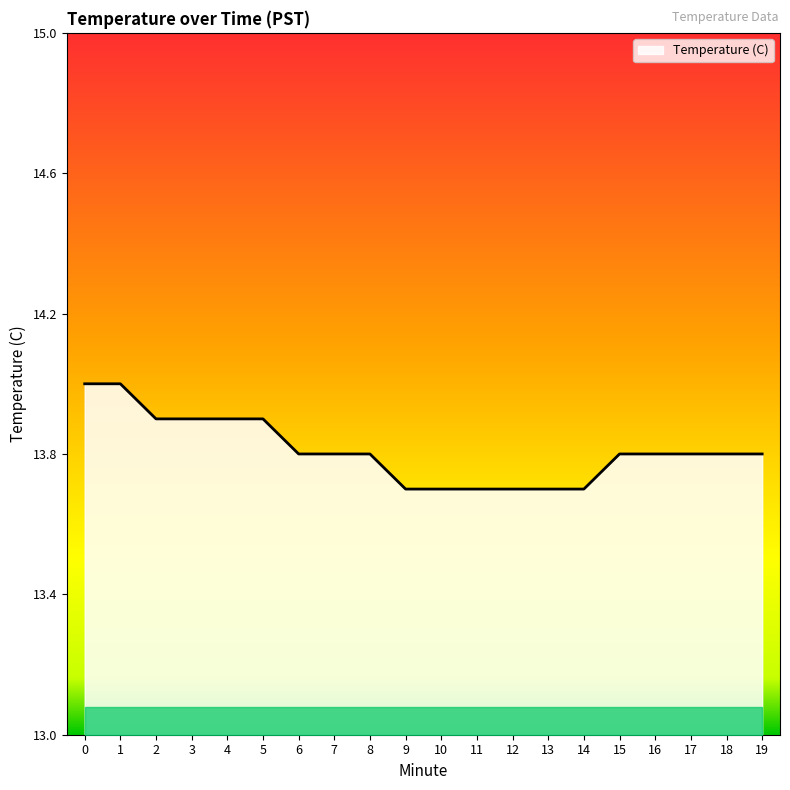

What is the greatest value displayed?

14.0